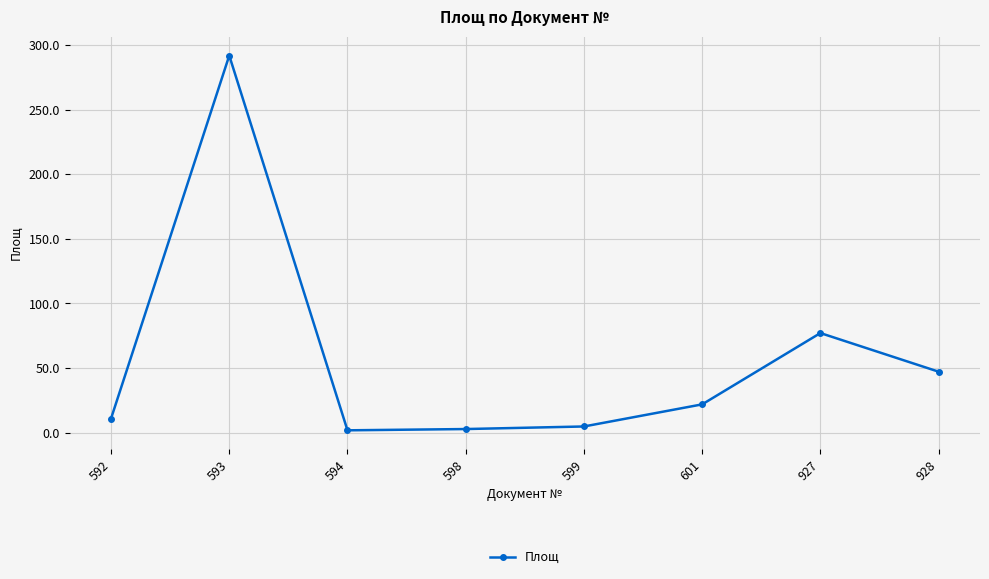

What is the value of the 7th point from the left?

77.1